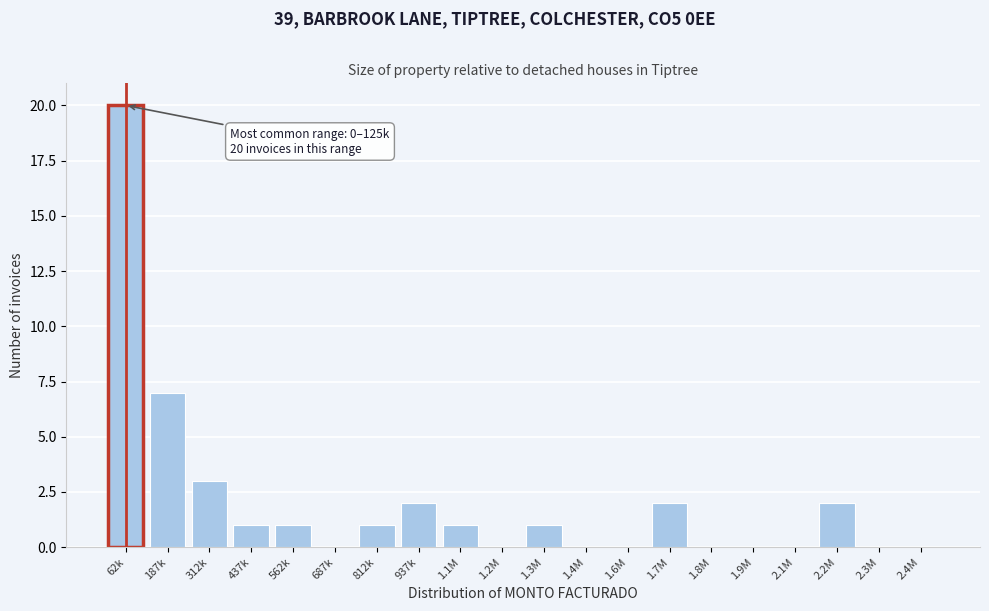

Reading right to left, extract all data points from this chart.

2.4M=0	2.3M=0	2.2M=2	2.1M=0	1.9M=0	1.8M=0	1.7M=2	1.6M=0	1.4M=0	1.3M=1	1.2M=0	1.1M=1	937k=2	812k=1	687k=0	562k=1	437k=1	312k=3	187k=7	62k=20